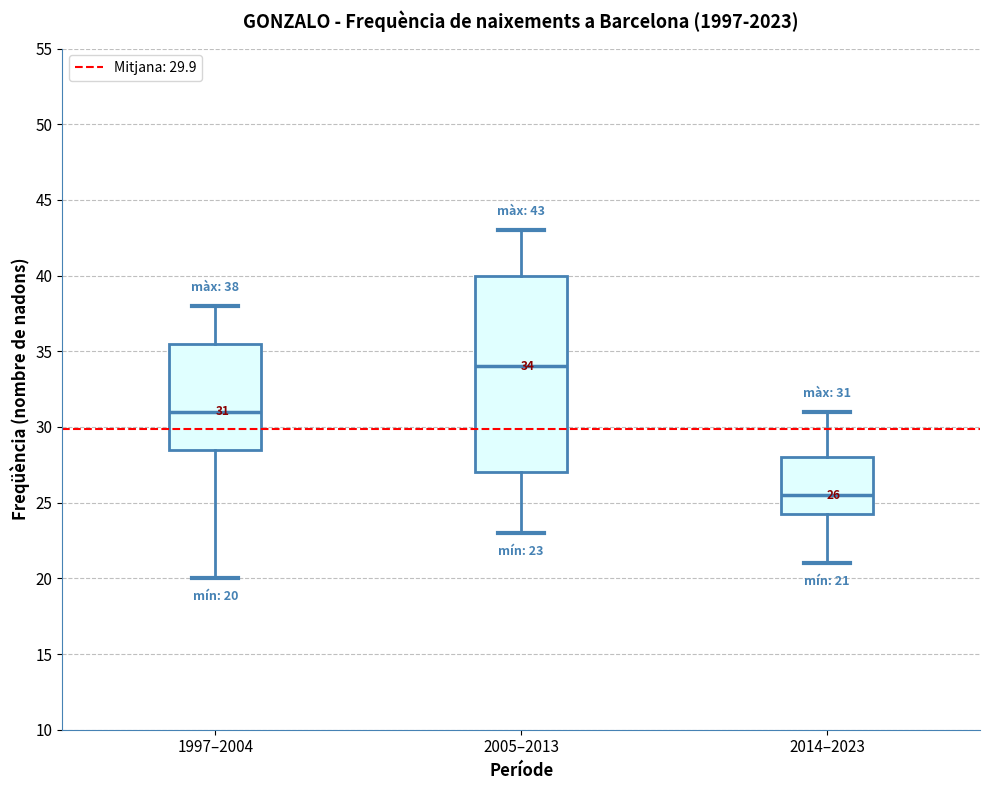

Comparing the boxes themselves (not the whiskers), which one is the tallest?

2005–2013